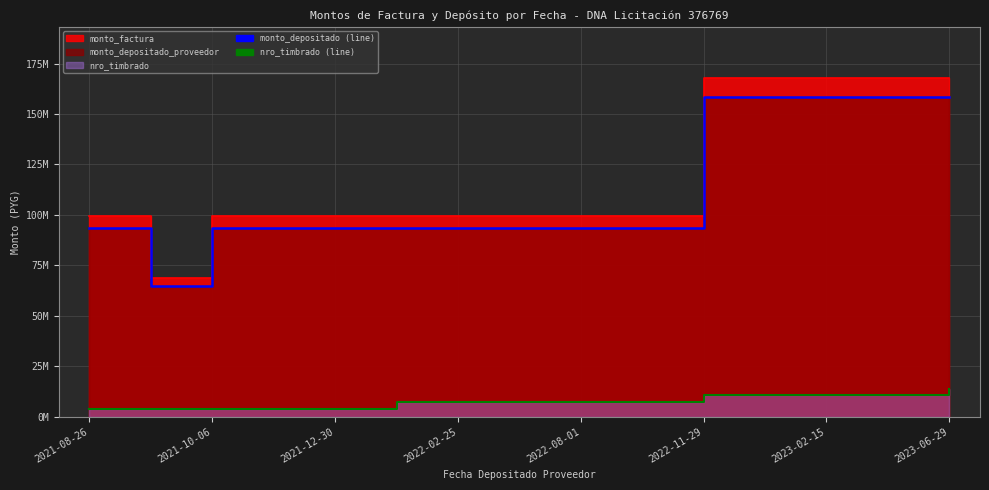

Reading left to right, extract all data points from this chart.

monto_factura: 99400000	68600000	99400000	99400000	99400000	99400000	99400000	99400000	99400000	99400000	168000000	168000000	168000000	168000000	168000000
monto_depositado_proveedor: 93627571	64616211	93627571	93627571	93627571	93627571	93627571	93627571	93627571	93627571	158243782	158243782	158243782	158243782	158243782
nro_timbrado: 4053540	4053540	4053540	4053540	4053540	7344408	7344408	7344408	7344408	7344408	10686498	10686498	10686498	10686498	13903716